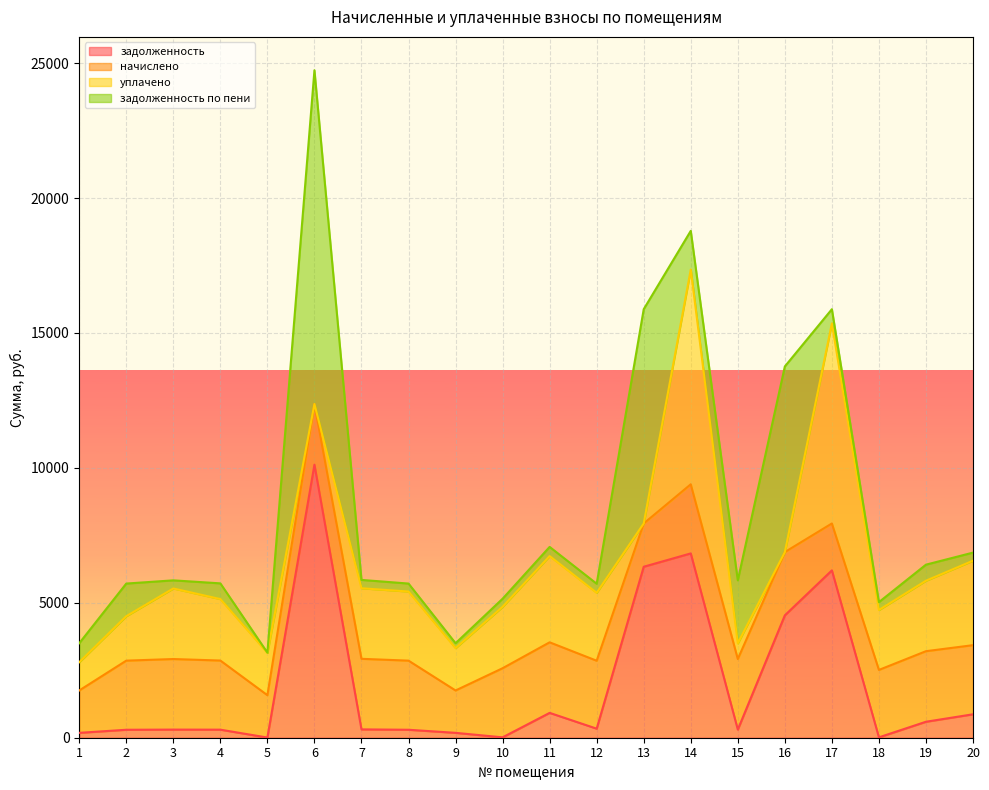

At which label does задолженность по пени first exceed 523?

1